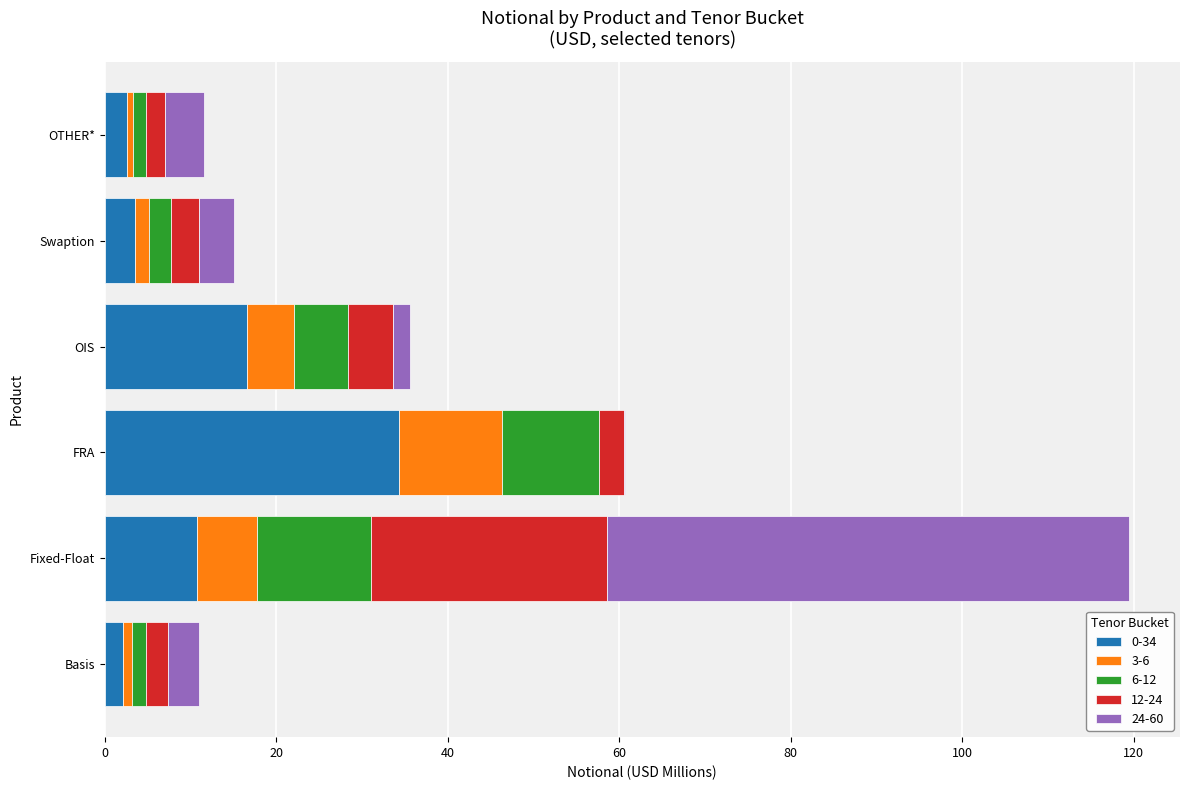

What is the total value across all series at OTHER*?

11.6